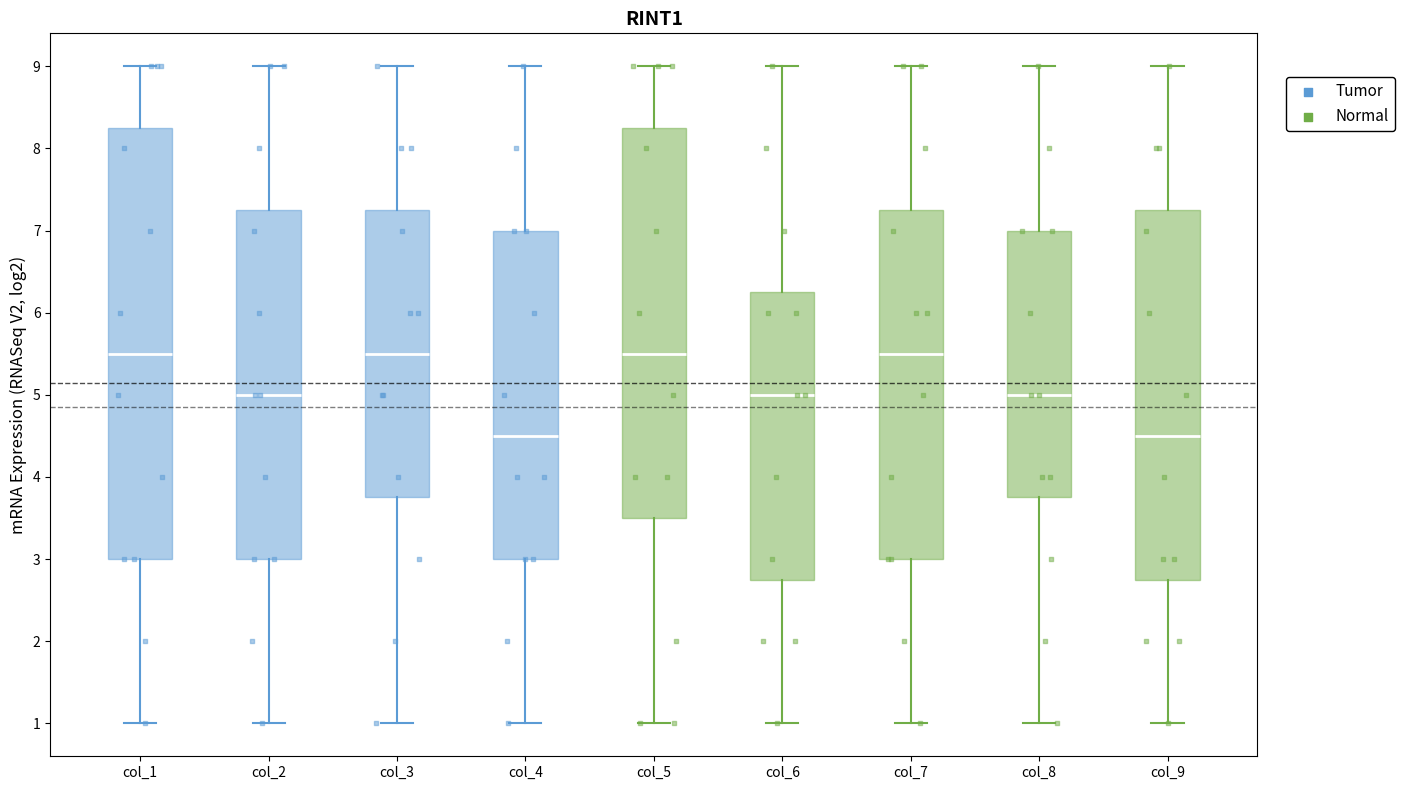

Comparing the boxes themselves (not the whiskers), which one is the tallest?

col_1